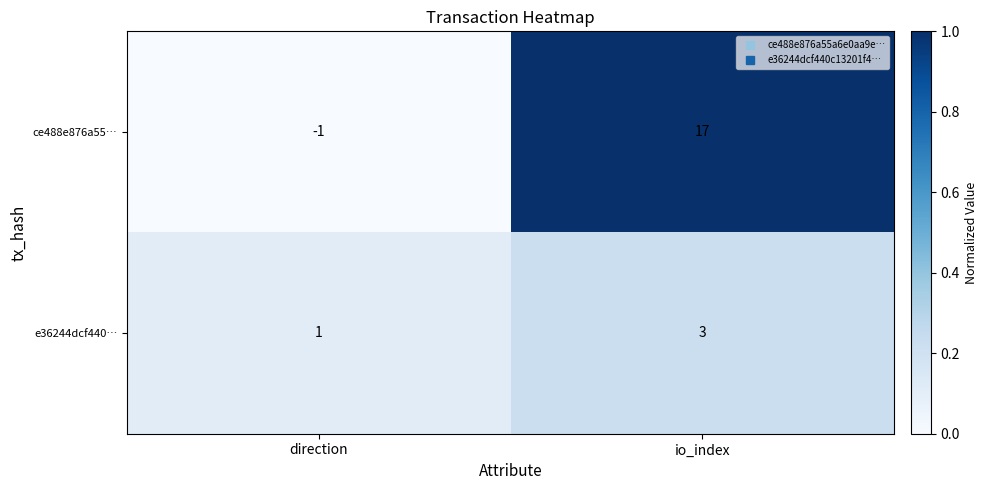

True or false: ce488e876a55… has a value of 12 at io_index.

False